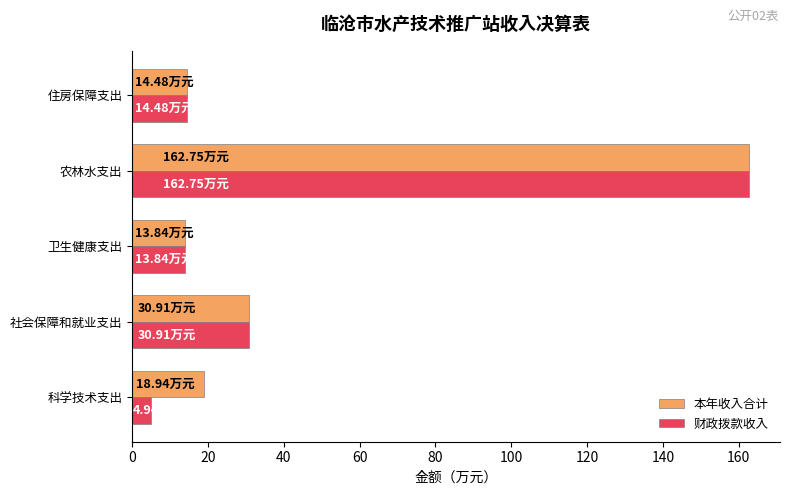

Which label corresponds to the largest value in the chart?

农林水支出